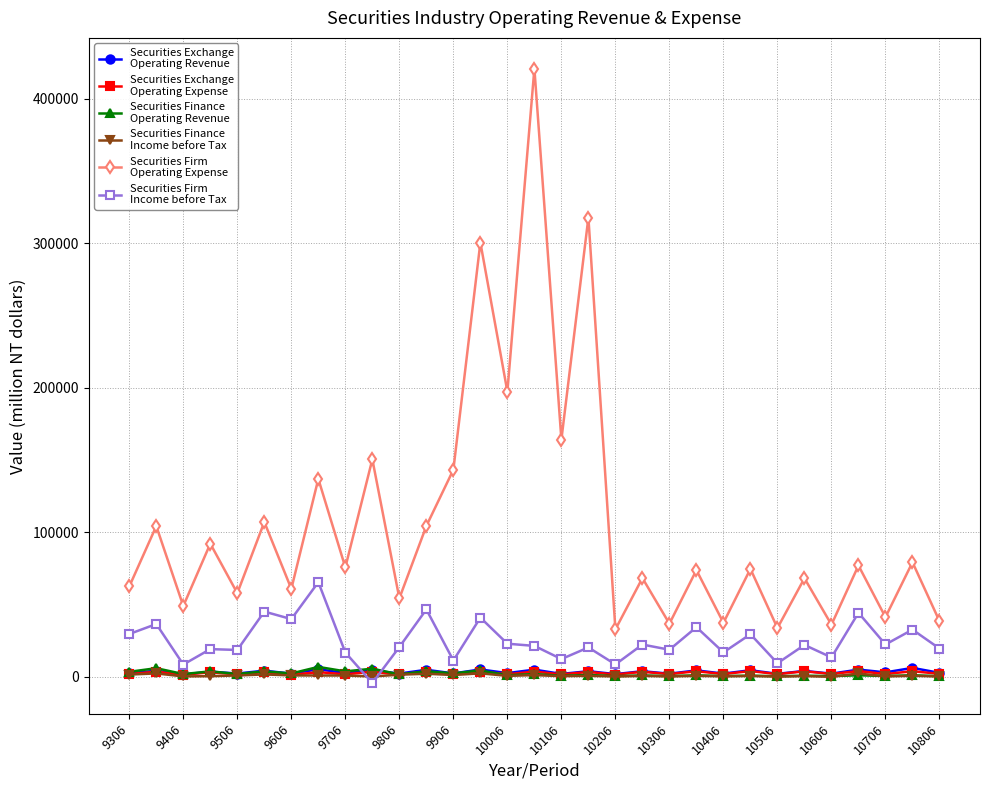

What is the greatest value displayed?

420893